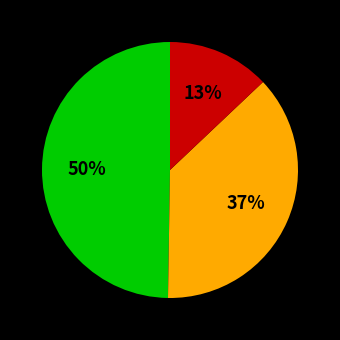

How many segments does this pie chart have?

3